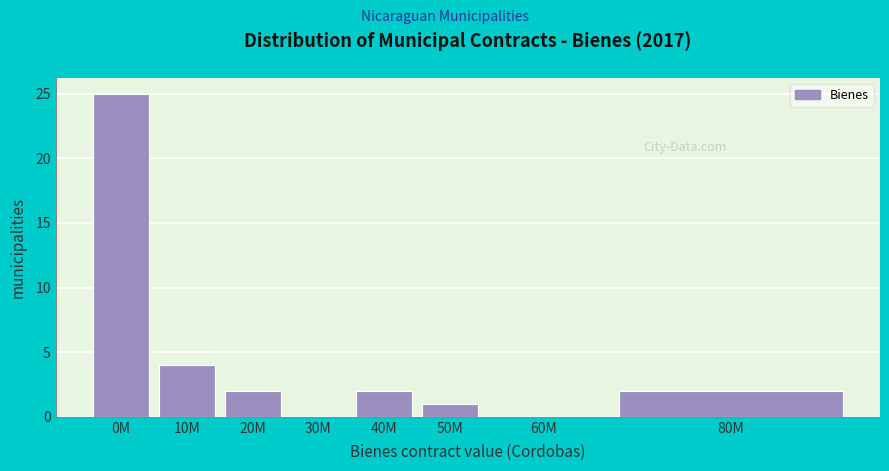

Reading right to left, extract all data points from this chart.

80M=2	60M=0	50M=1	40M=2	30M=0	20M=2	10M=4	0M=25